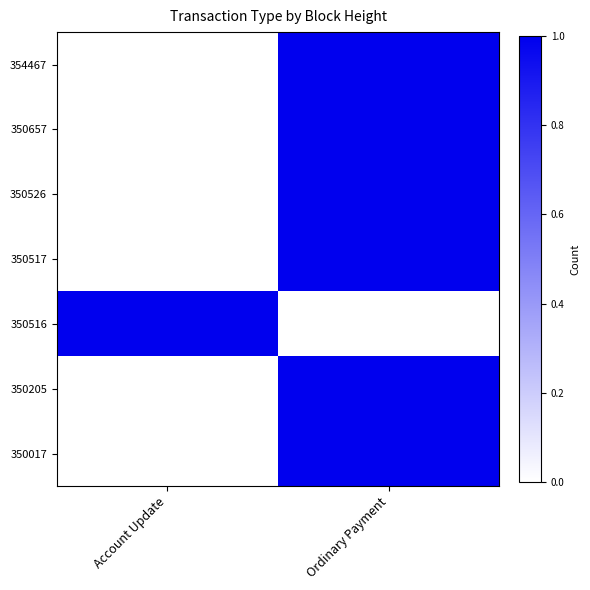

Reading right to left, list all the values displayed in this chart.

354467: Ordinary Payment=1	Account Update=0
350657: Ordinary Payment=1	Account Update=0
350526: Ordinary Payment=1	Account Update=0
350517: Ordinary Payment=1	Account Update=0
350516: Ordinary Payment=0	Account Update=1
350205: Ordinary Payment=1	Account Update=0
350017: Ordinary Payment=1	Account Update=0